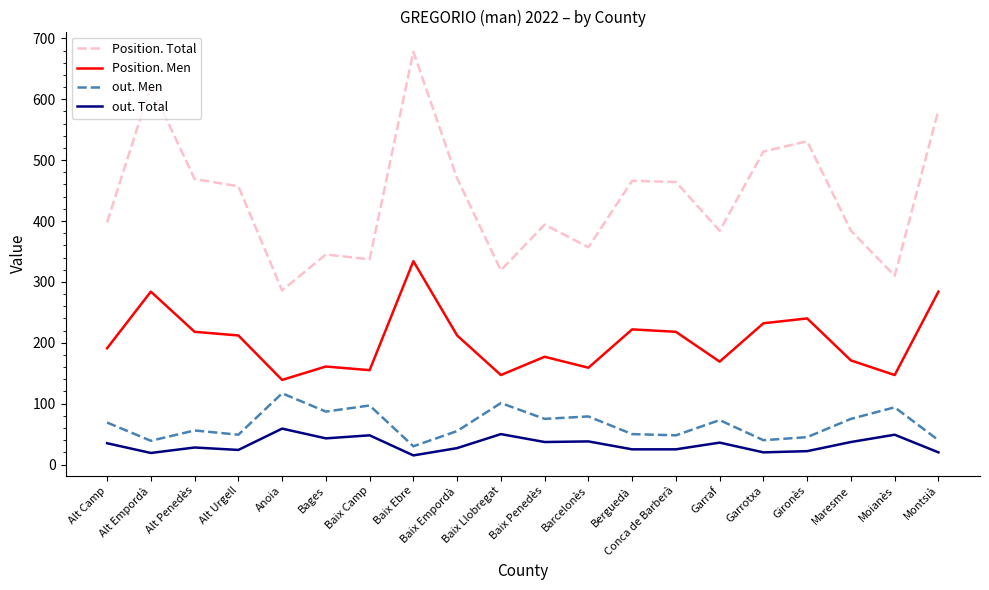

What position from the right is Garraf?

6